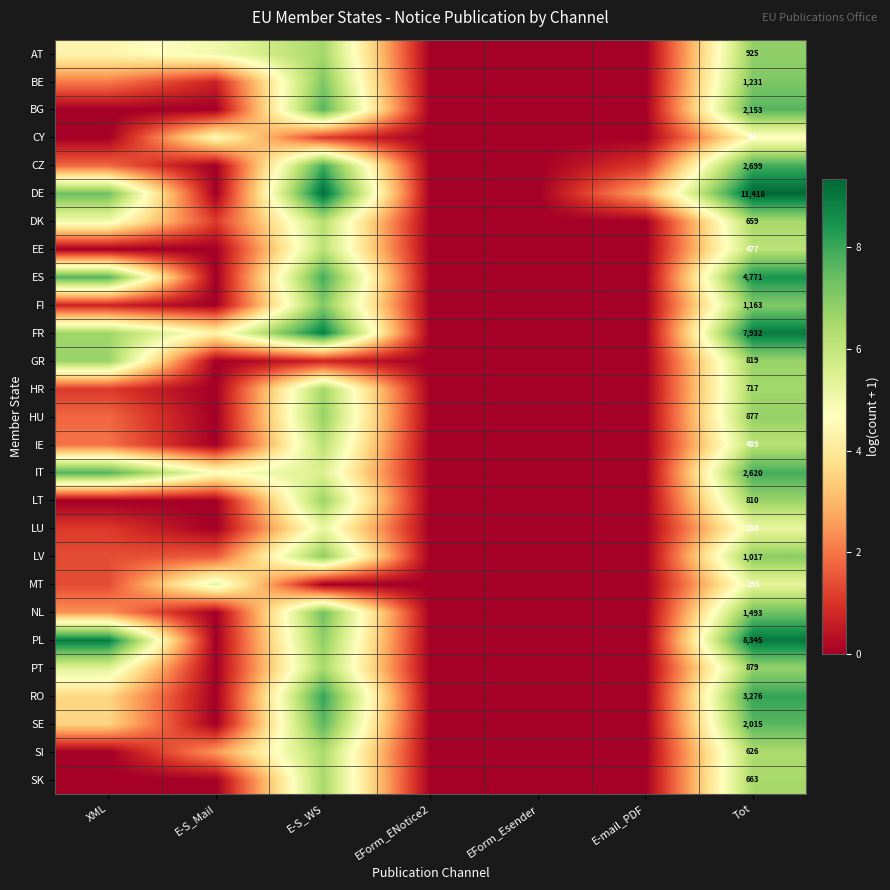

What is the difference between the second highest and second lowest values in the AT series?

6.5